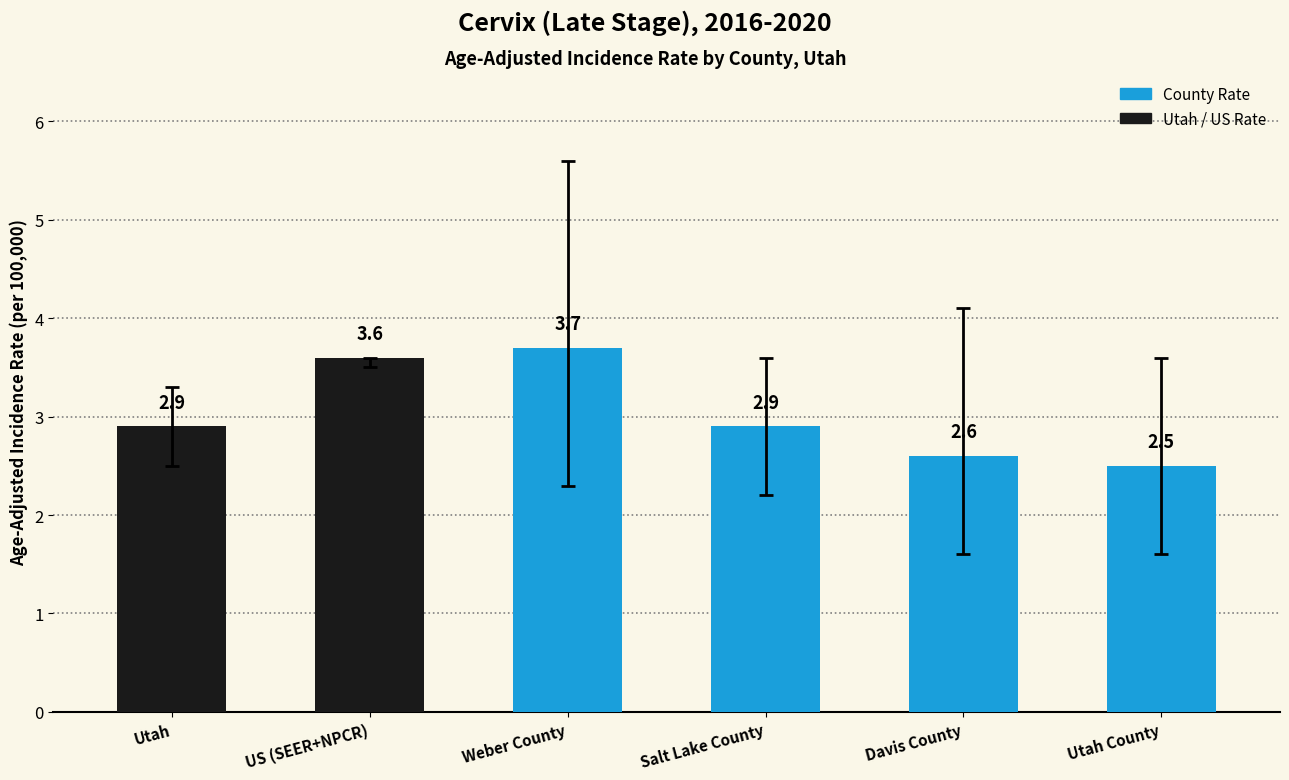

At which category does the chart reach its minimum across all series?

Utah County